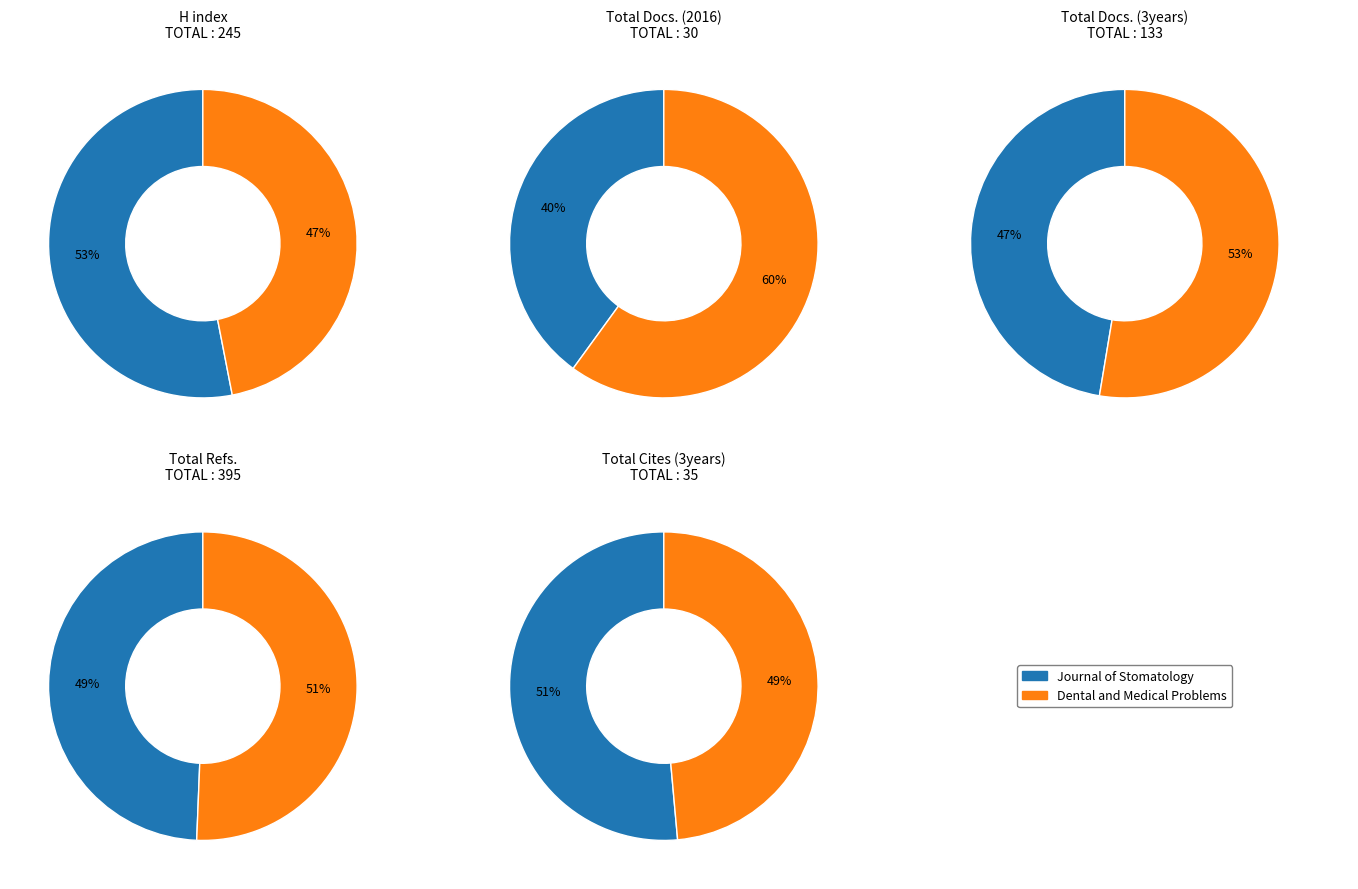

Which category has the smallest portion of the pie?

Journal of Stomatology